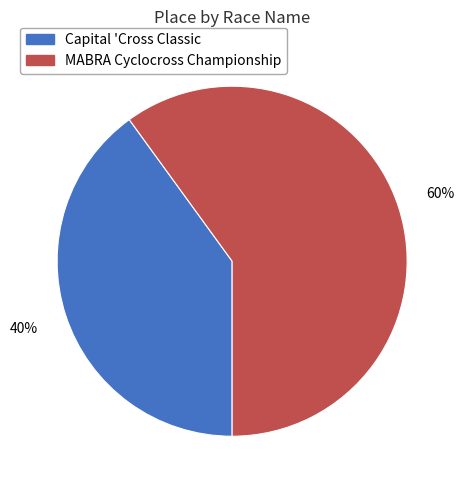

What is the ratio of the value at MABRA Cyclocross Championship to the value at Capital 'Cross Classic?

1.5